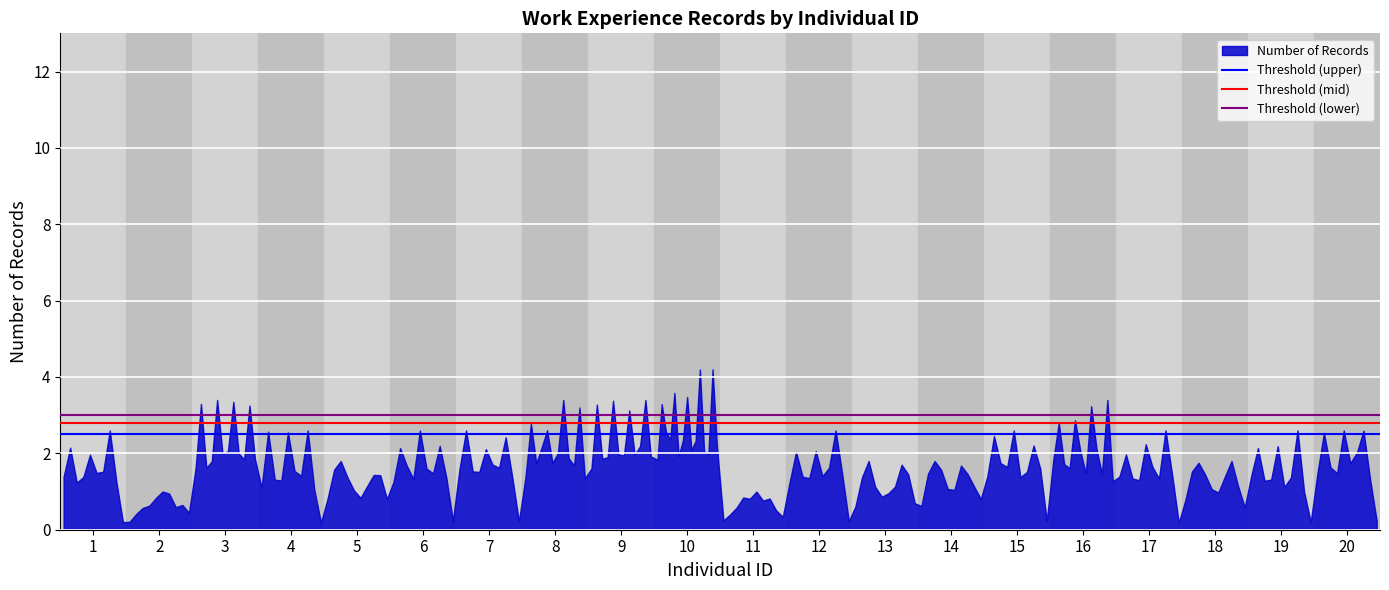

What value does the Threshold (lower) series have at 1?

3.0